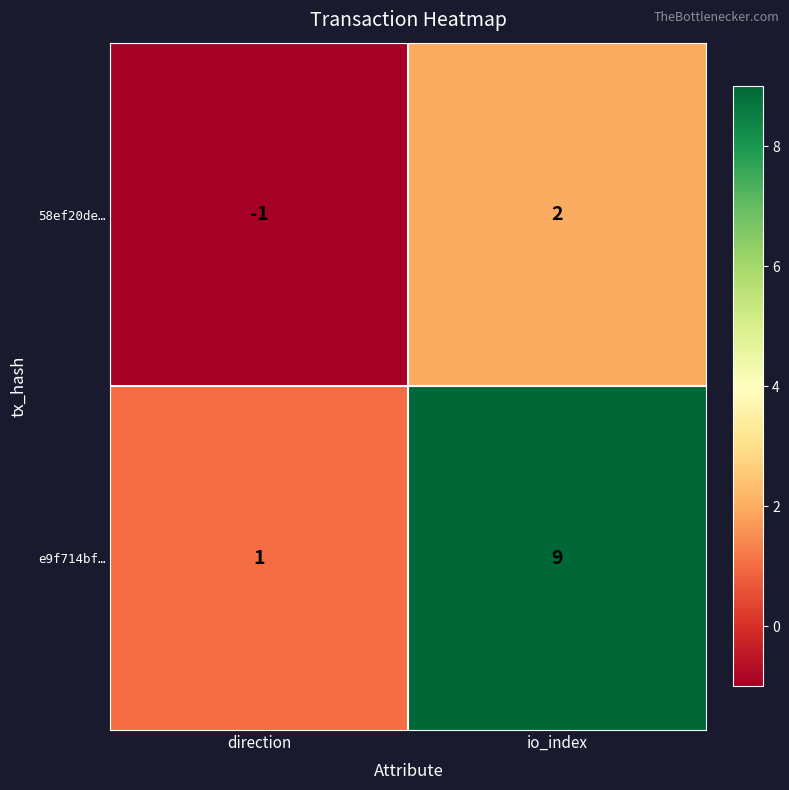

Where is 58ef20de… nearest to the value 0?

direction